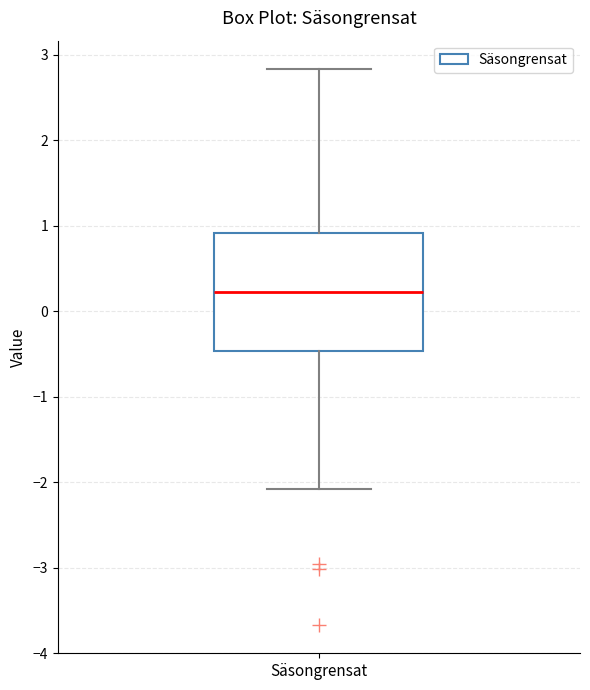

Read this box plot against the y-axis: the position of the median line, the range covered by the box, and the ends of both whiskers. The values are not printed on the chart, so give them approximately, as read against the axis.

median 0.2, box -0.5 to 0.9, whiskers -2.1 to 2.8